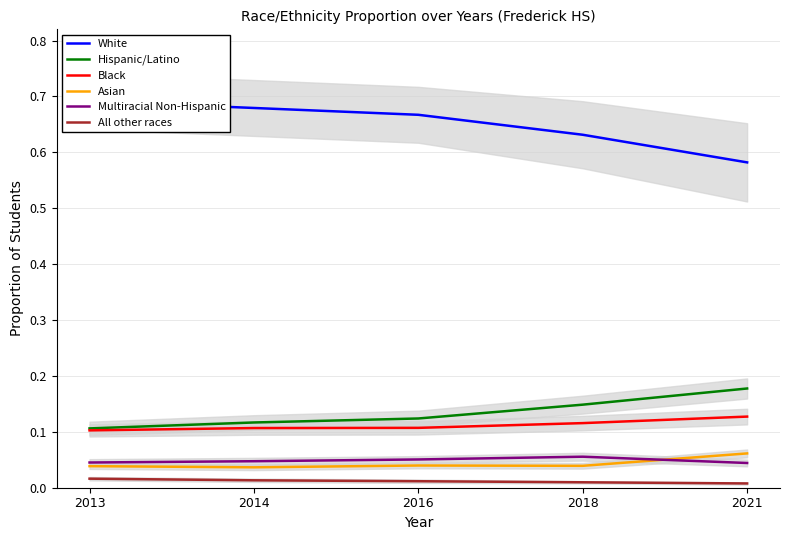

What are all the series names shown in the legend?

White, Hispanic/Latino, Black, Asian, Multiracial Non-Hispanic, All other races